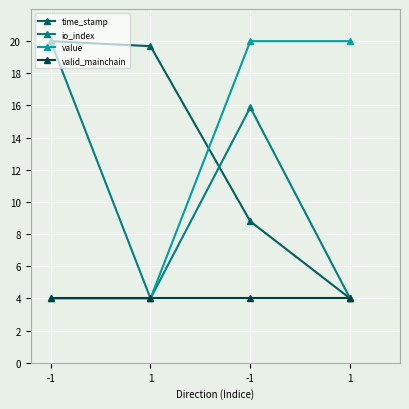

Reading right to left, what are all the values shown in this chart?

time_stamp: 1=4.0	-1=8.8	1=19.7	-1=20.0
io_index: 1=4.0	-1=15.9	1=4.0	-1=20.0
value: 1=20.0	-1=20.0	1=4.0	-1=4.0
valid_mainchain: 1=4.0	-1=4.0	1=4.0	-1=4.0